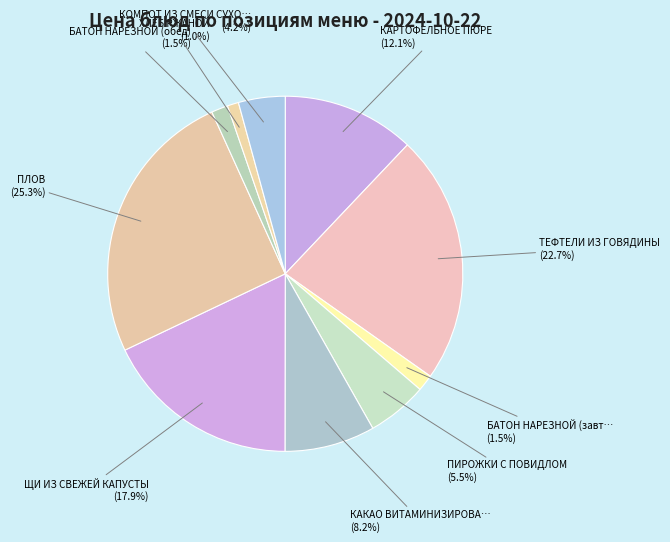

Count the number of slices in the pie.

10